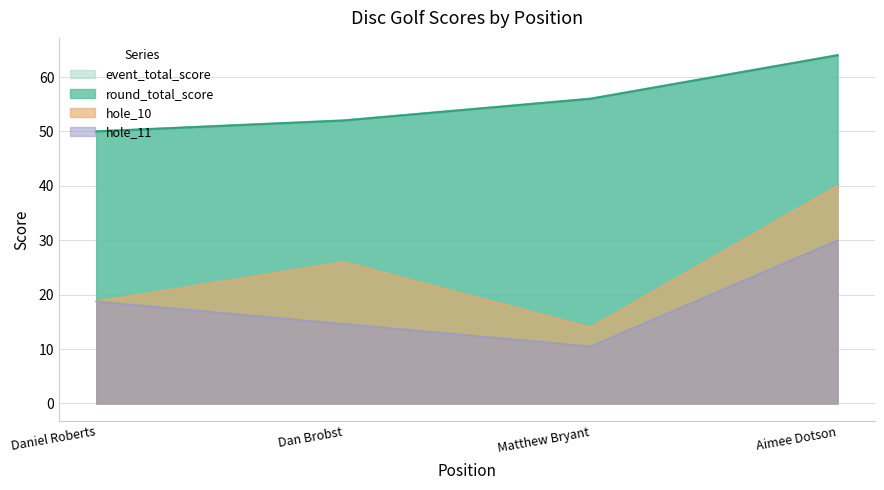

What is the value of the event_total_score point at the 4th from the left?

64